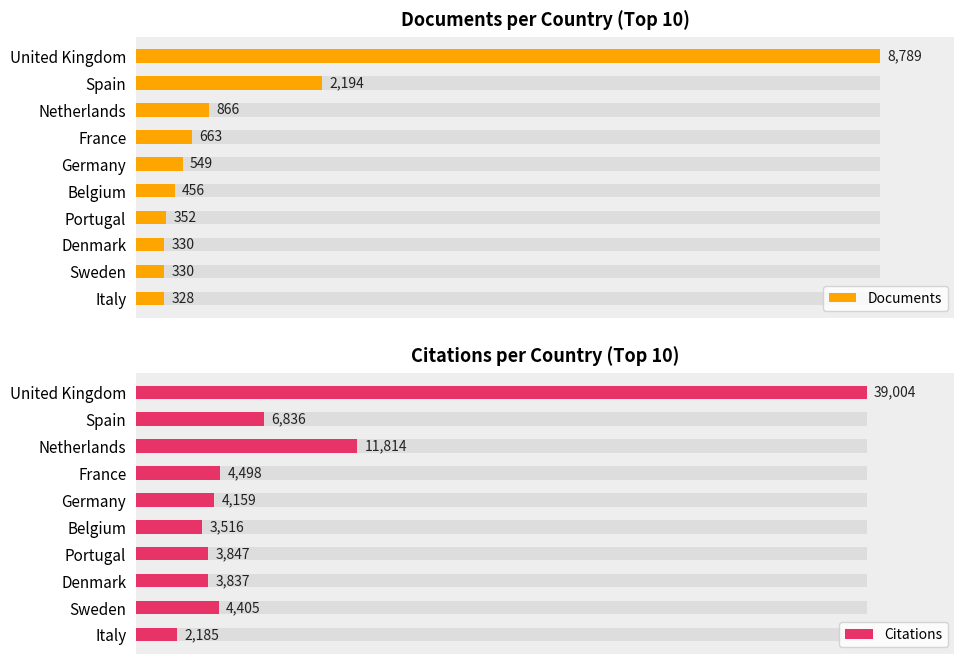

What is the difference between the second highest and second lowest values in the Citations series?

8298